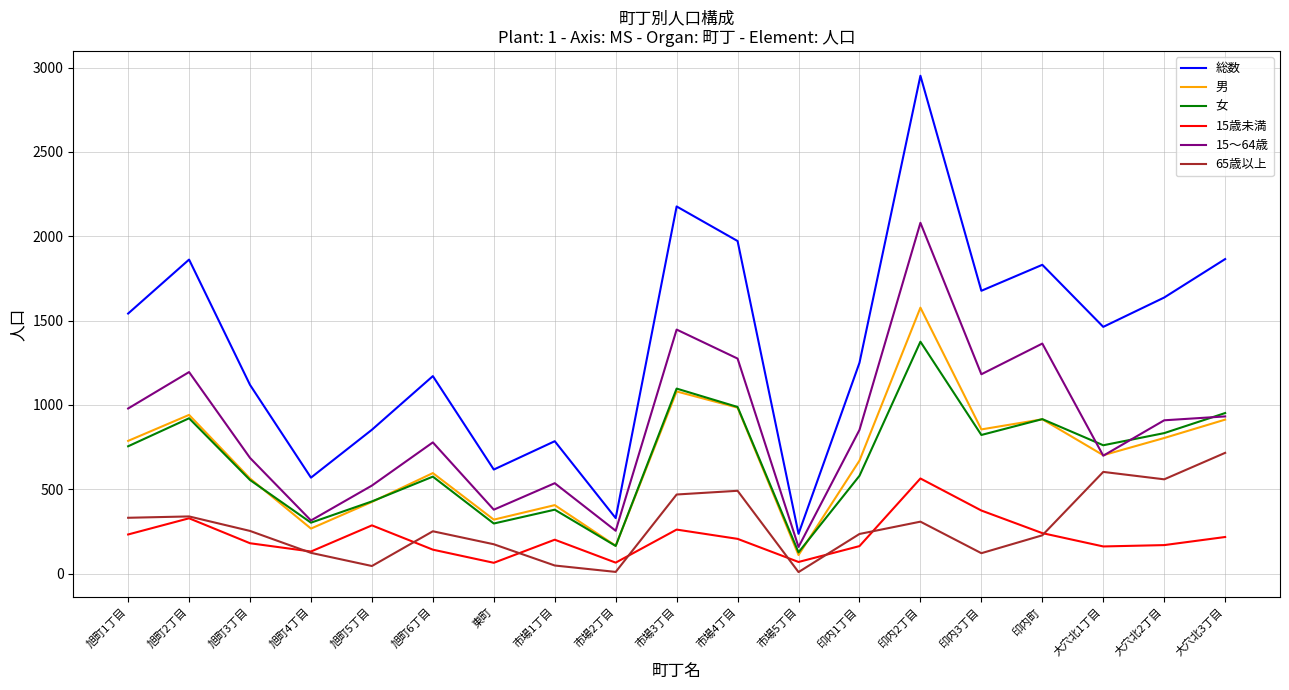

Which series has the largest total across all categories?

総数